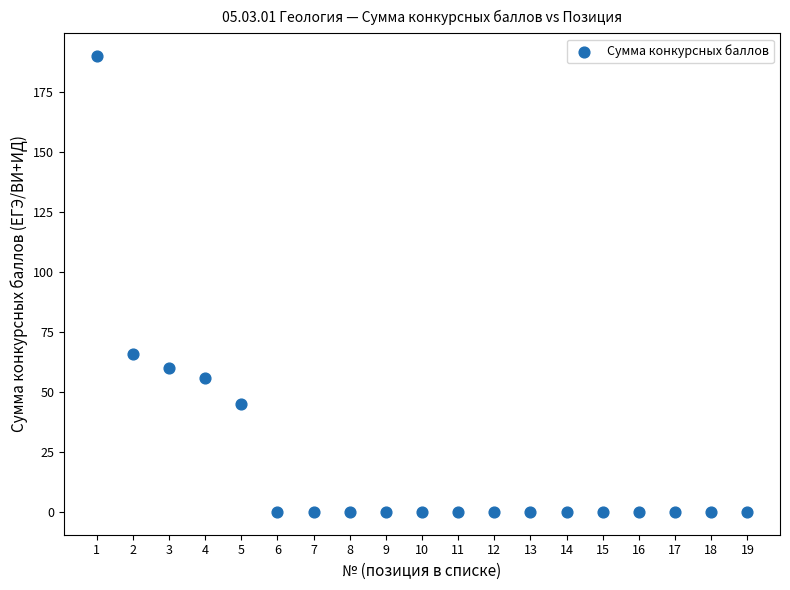

What Y value in the scatter plot is closest to 95?

66